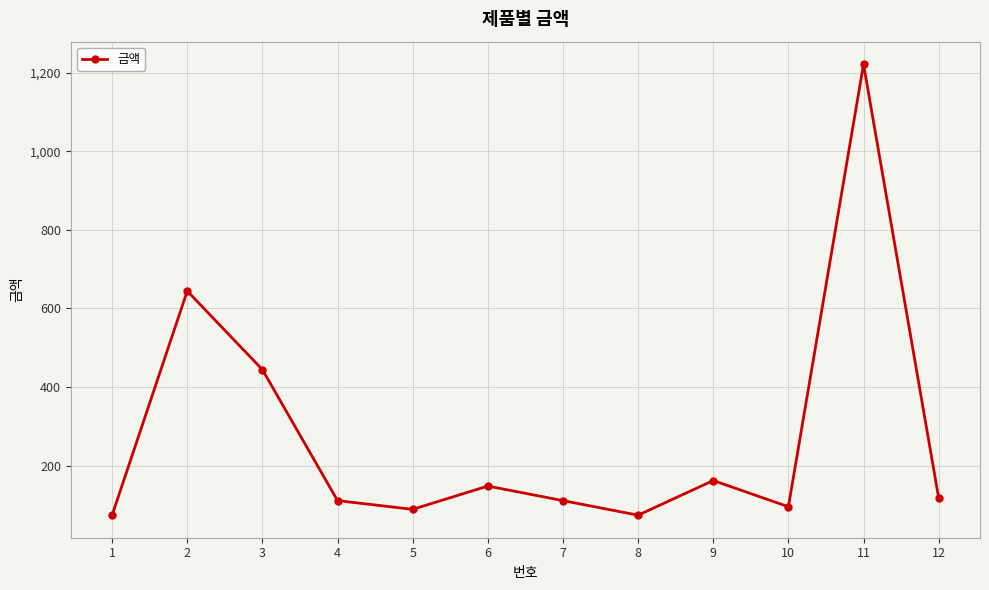

How many lines are shown in the chart?

1